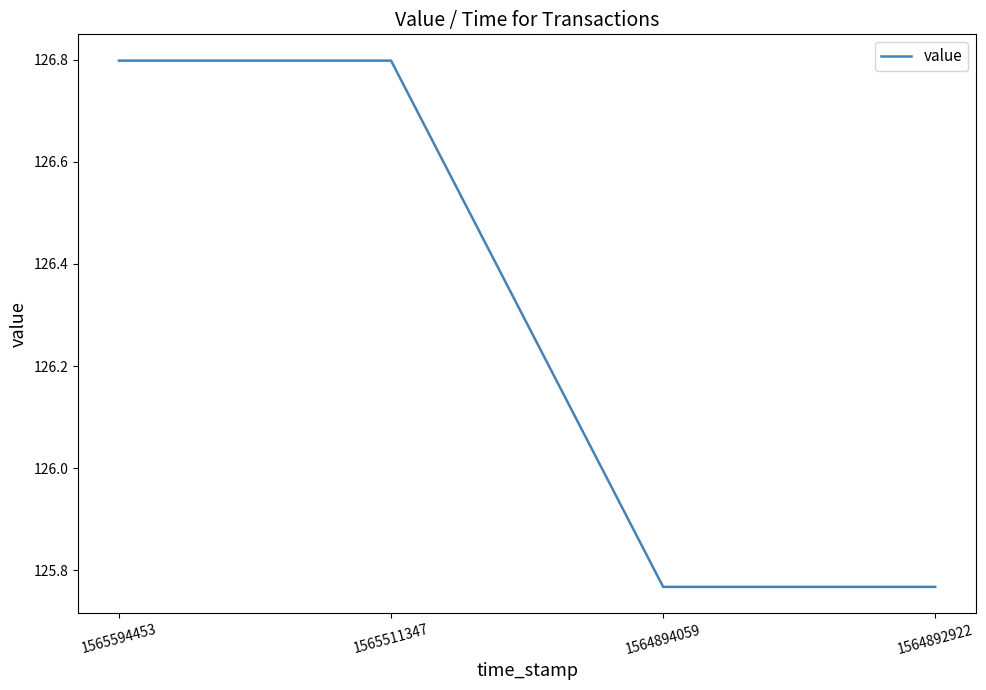

What is the change in value from 1565594453 to 1564894059?

-1.0